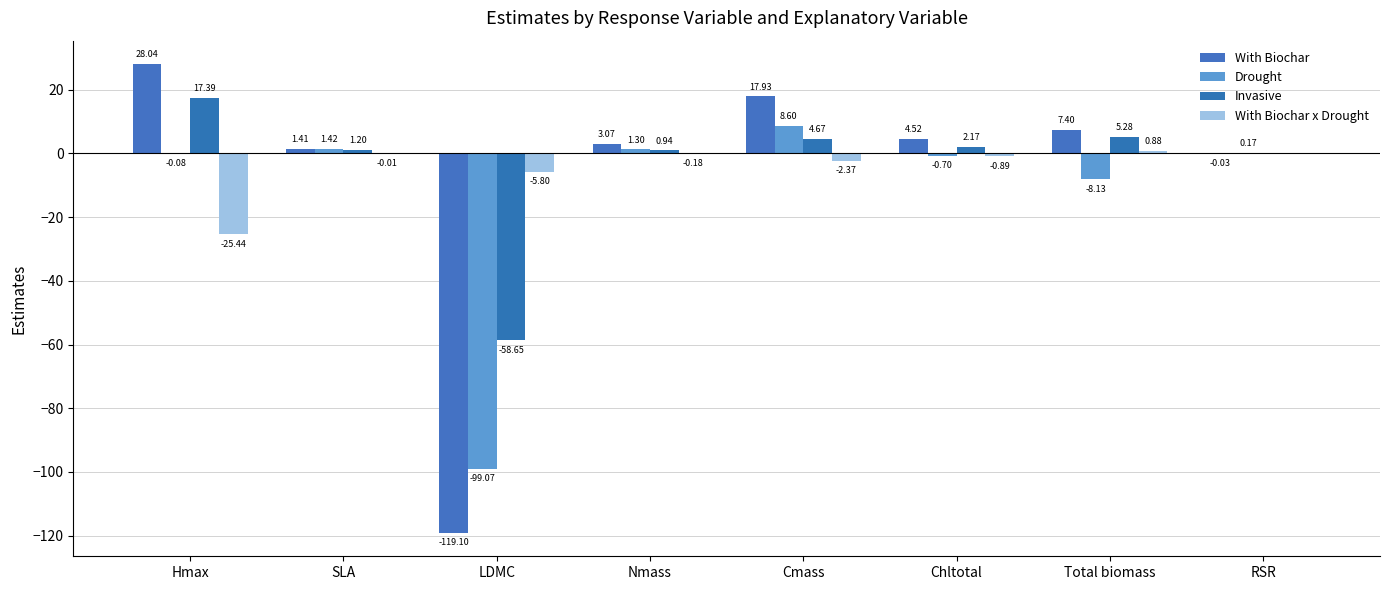

What position from the right is Nmass?

5